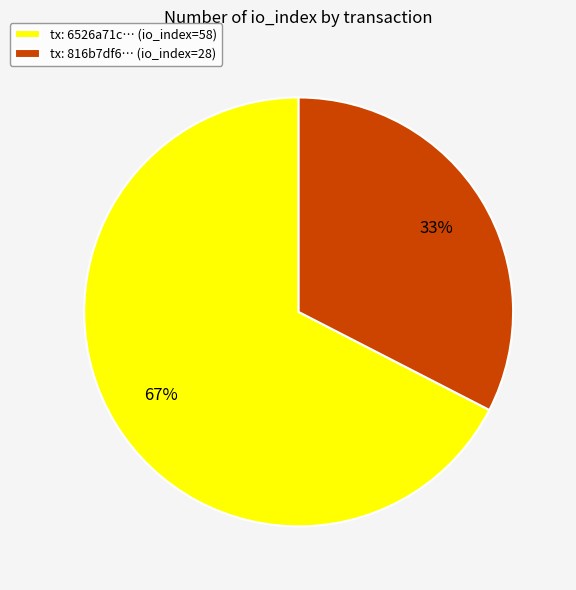

Does any single category account for the majority?

Yes